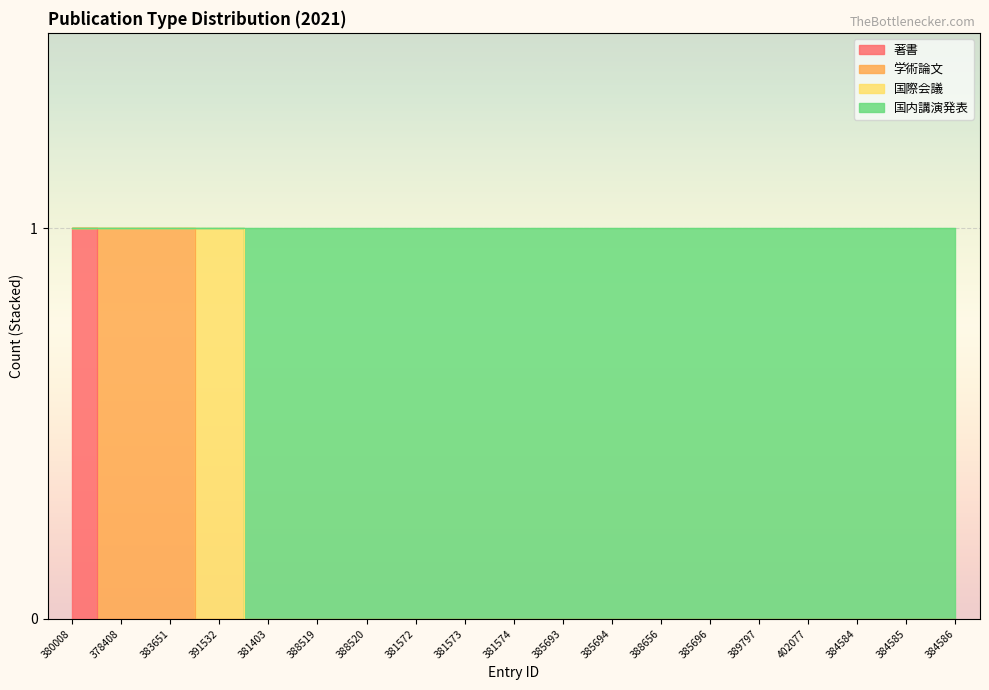

True or false: 著書 and 国内講演発表 intersect in this chart.

False